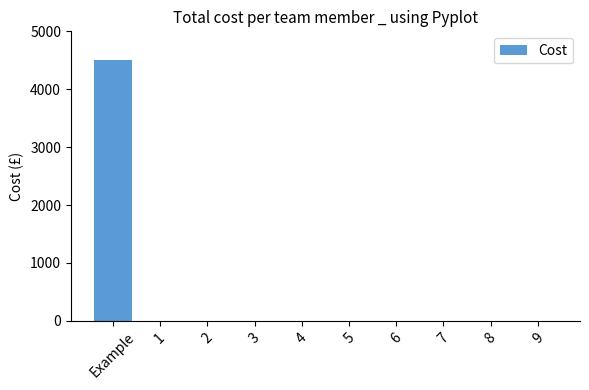

The chart shows a value of 4500 at Example. True or false?

True